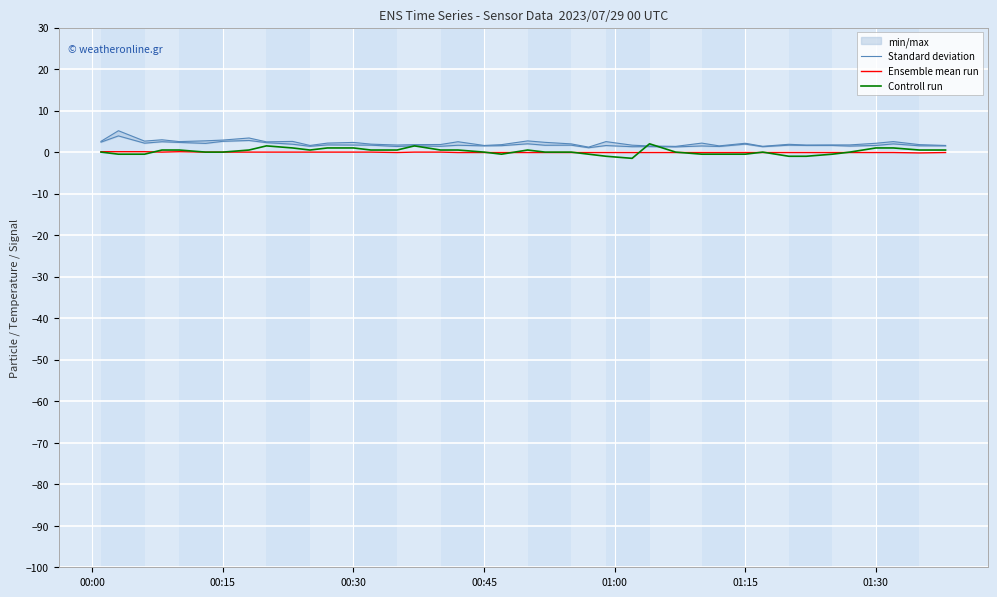

Does the chart display data point markers on the line(s)?

No